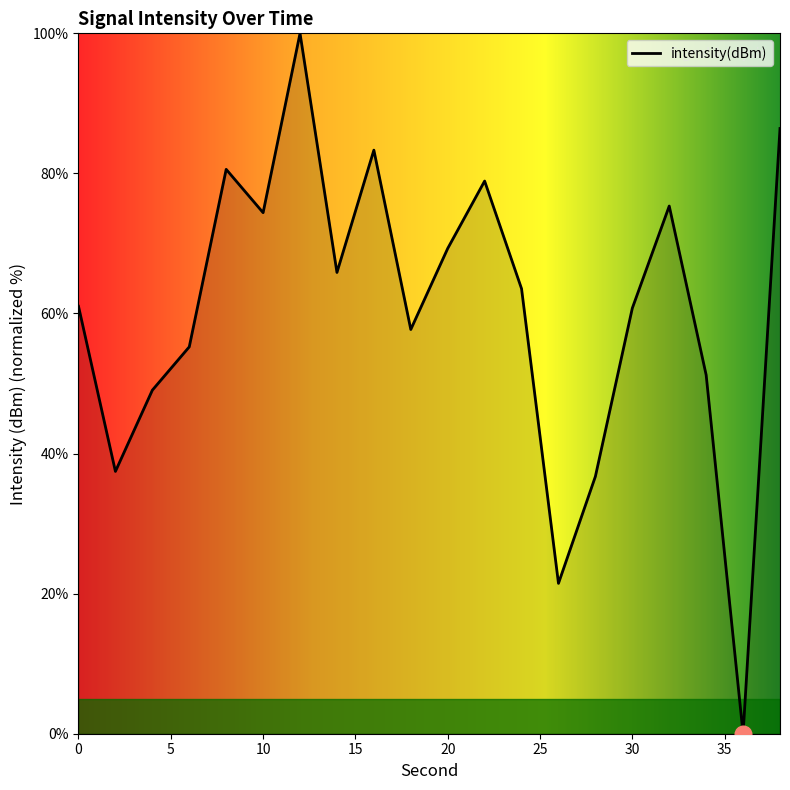

What is the maximum value shown in the chart?

100.0